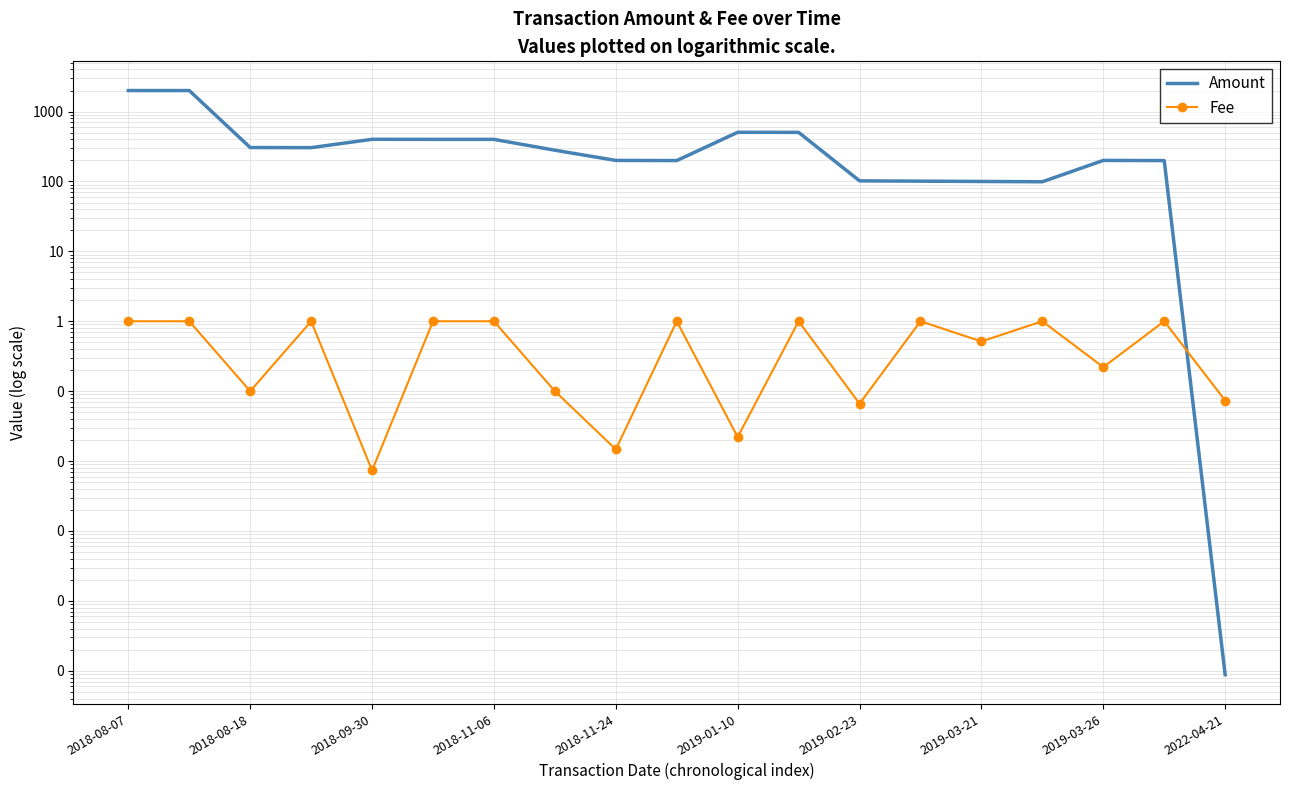

True or false: Amount and Fee intersect in this chart.

True